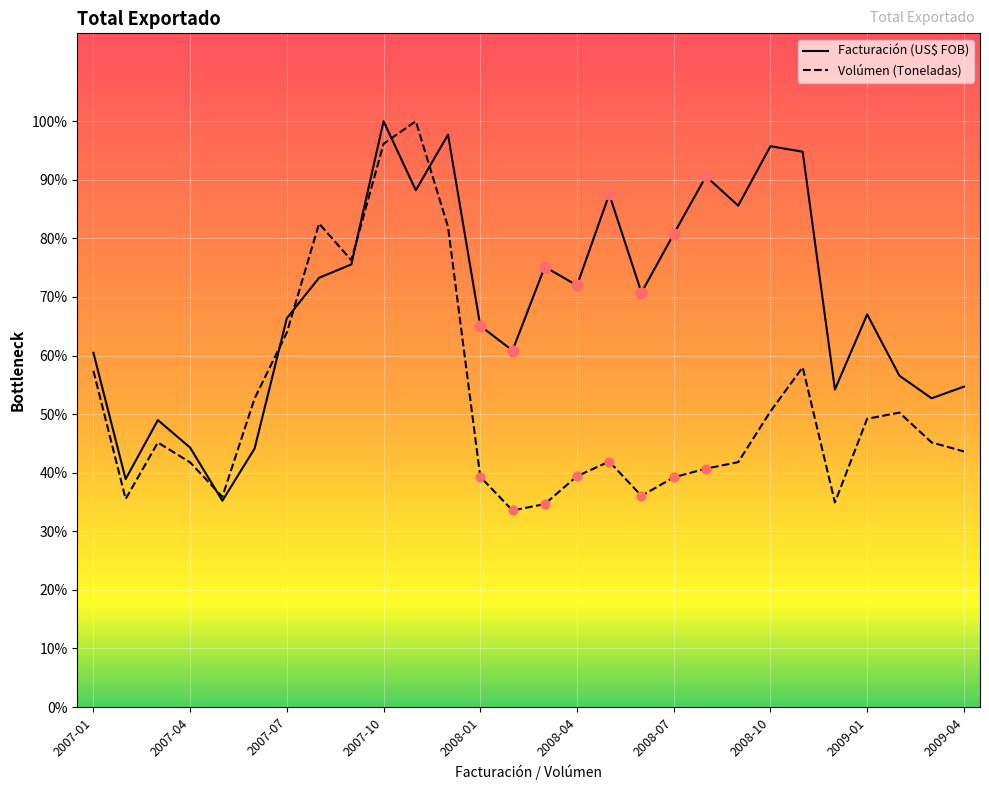

At how many categories does at least one series exceed 40990219?

6